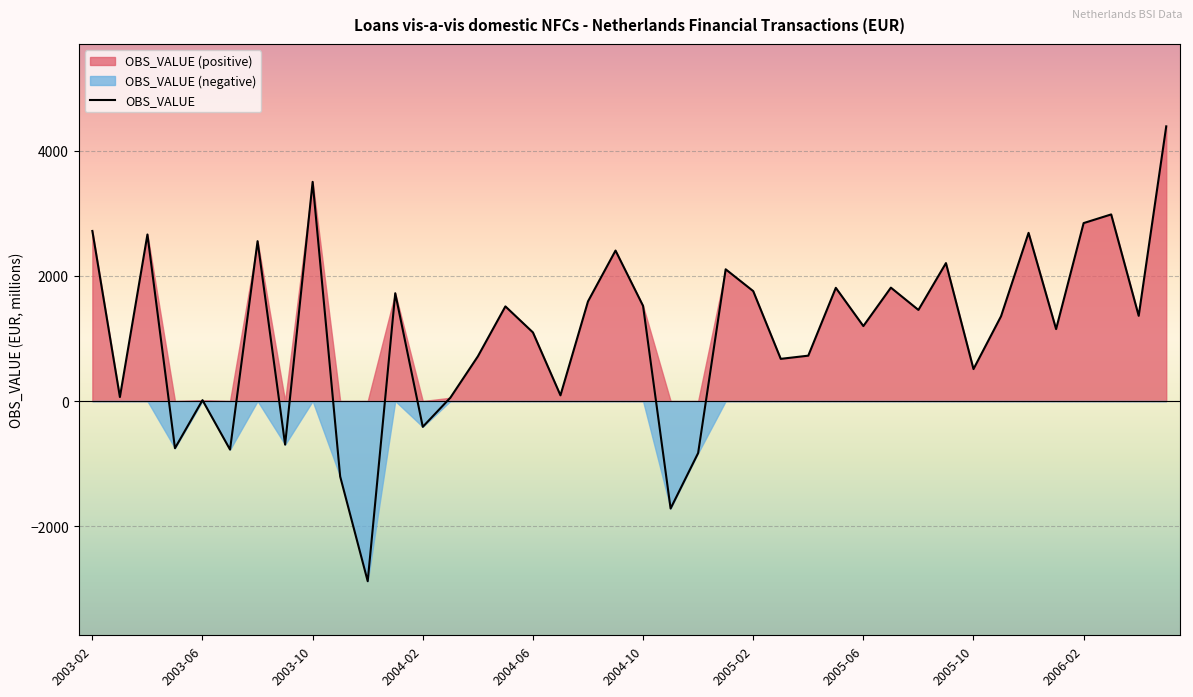

The value of OBS_VALUE at 2003-02 is 2717.9. True or false?

True